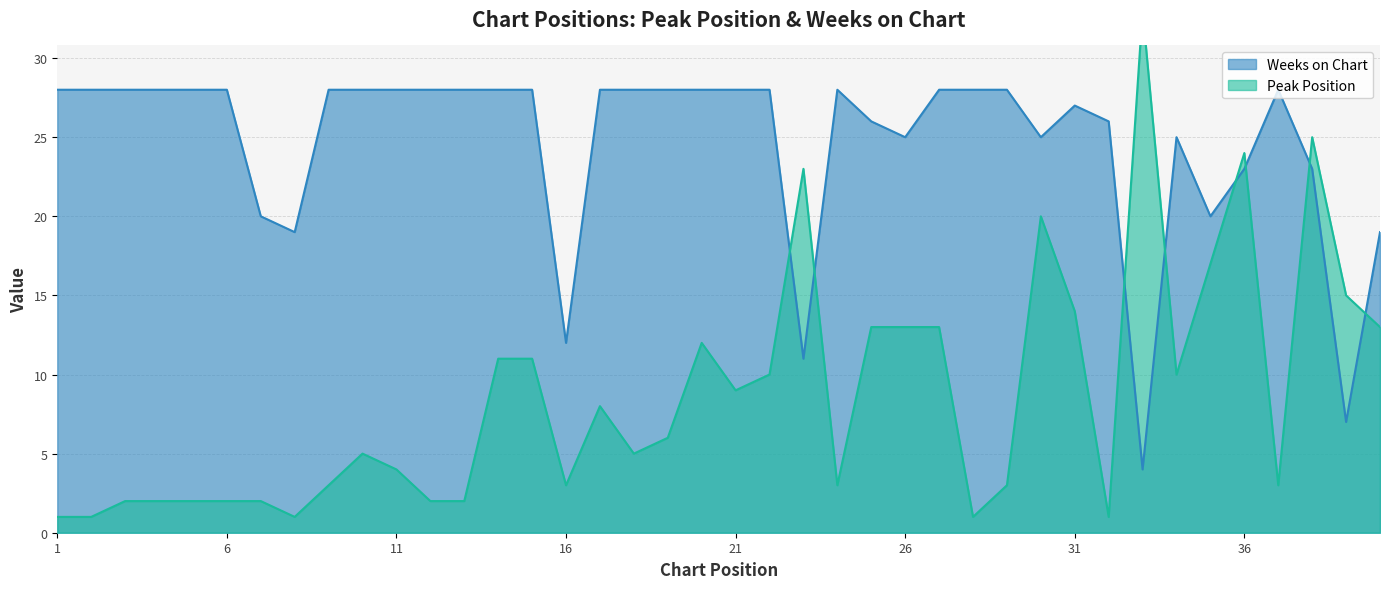

After their last crossing, which series has the higher values: Peak Position or Weeks on Chart?

Weeks on Chart